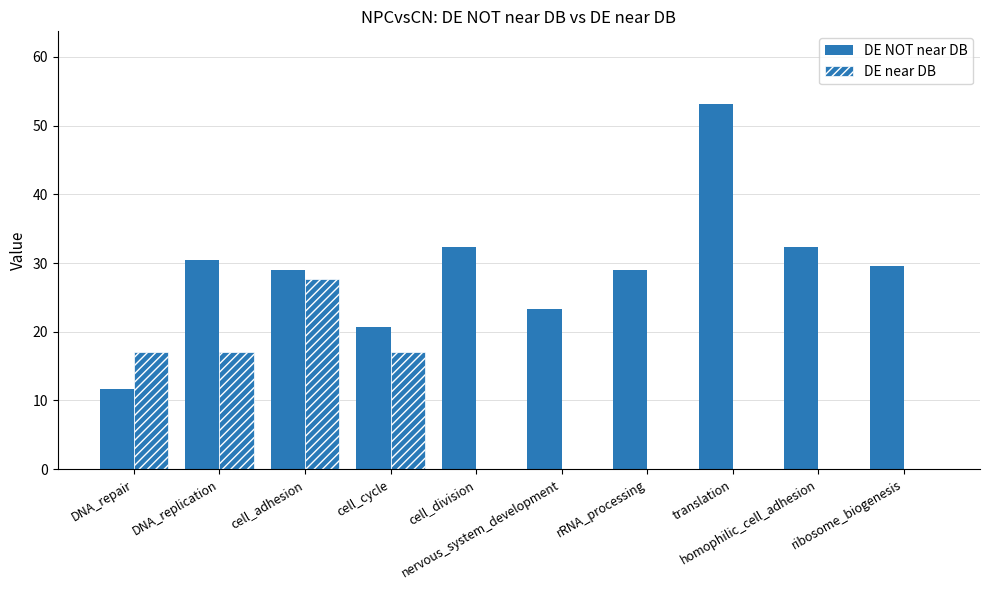

How many DE near DB values are between 0 and 17?

9